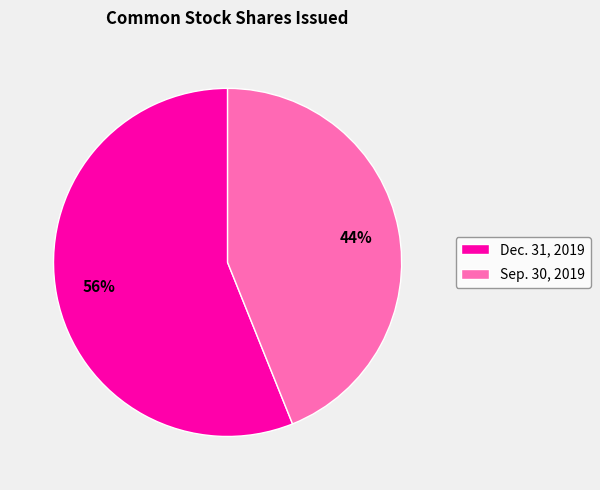

To the nearest percent, what is the average slice percentage?

50%